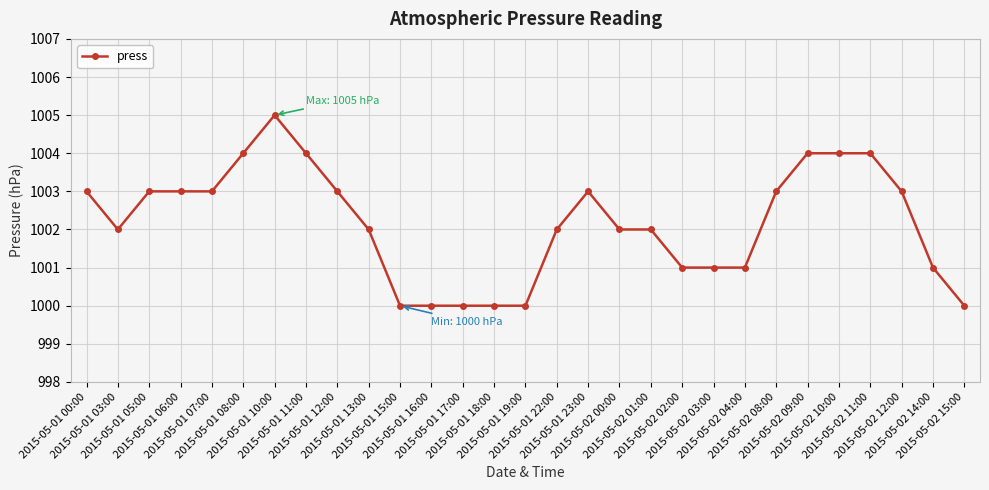

What is the value of the 21st point from the left?

1001